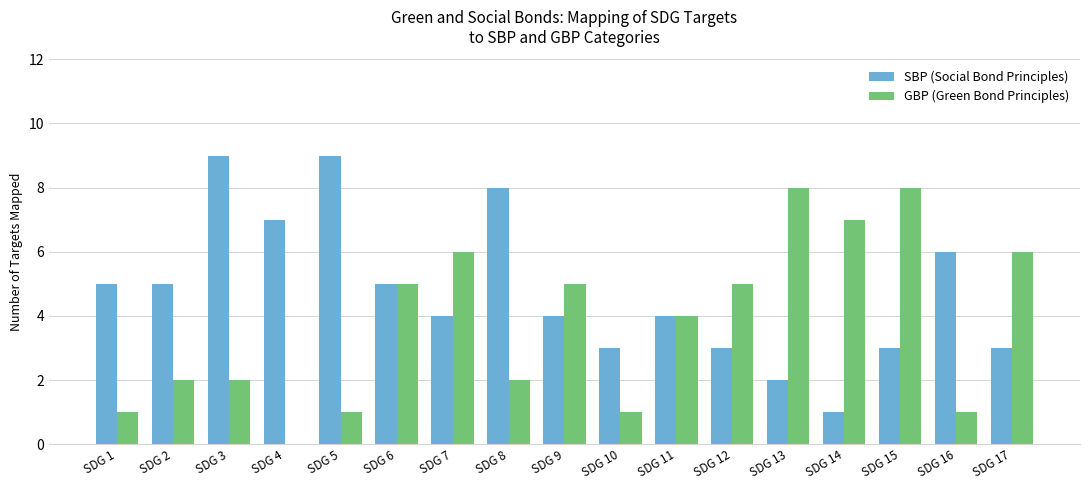

What value does the GBP (Green Bond Principles) series have at SDG 5?

1